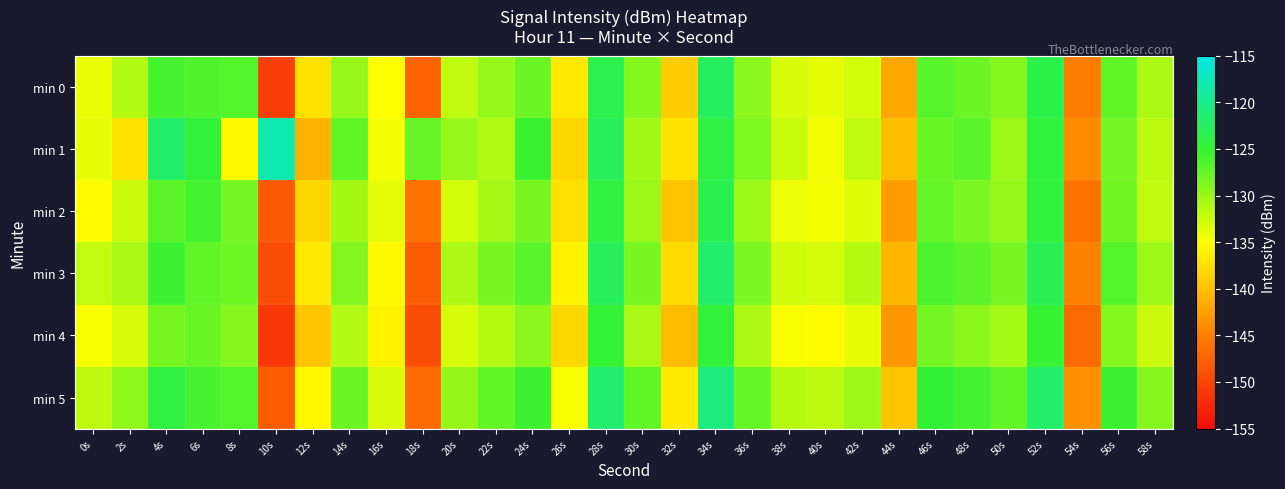

Which series changed the most between 8s and 46s?

min 1